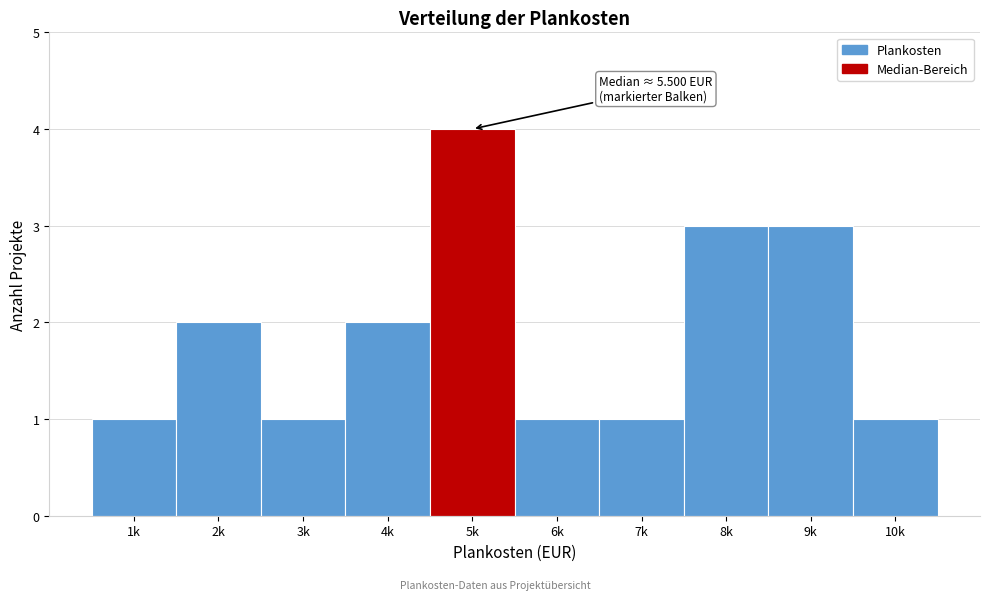

Reading right to left, list all the values displayed in this chart.

1	3	3	1	1	4	2	1	2	1